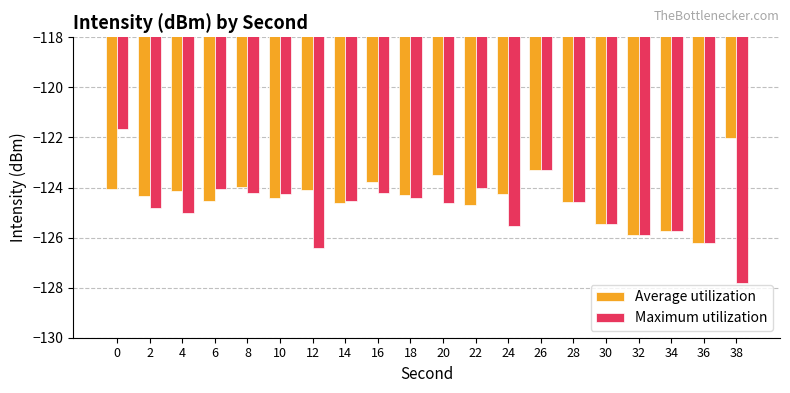

At 0, list the series in order from largest to smallest.

Maximum utilization, Average utilization